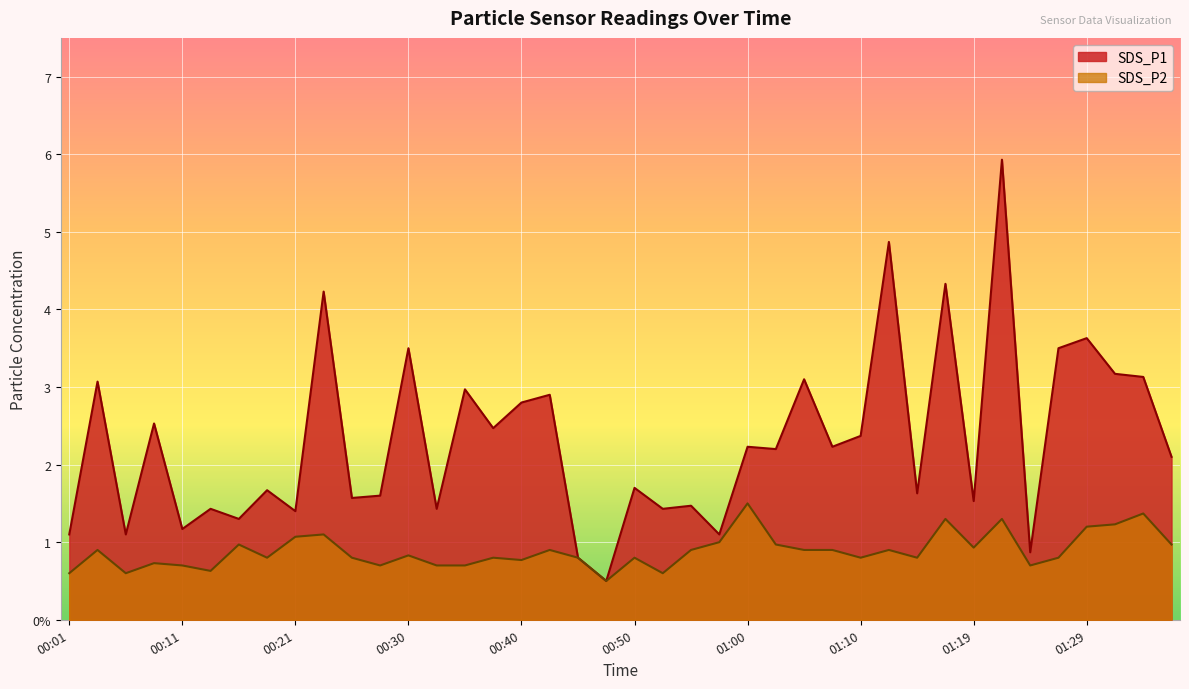

At which category does the chart reach its minimum across all series?

00:47